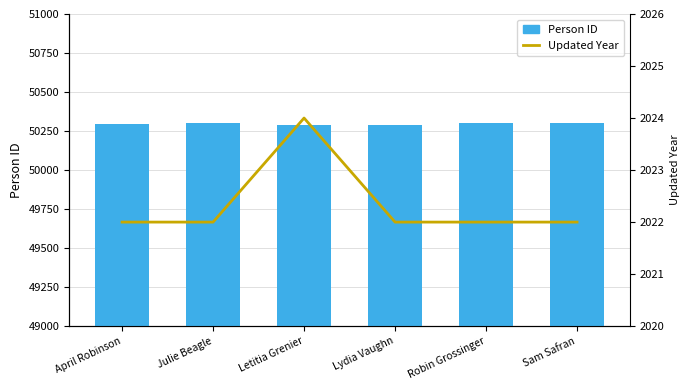

What are all the series names shown in the legend?

Person ID, Updated Year